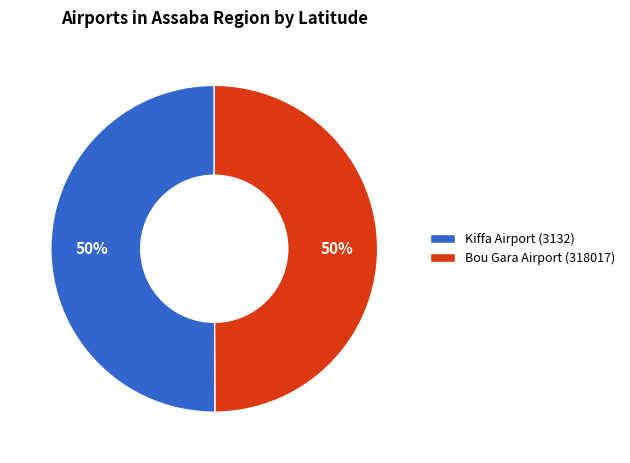

To the nearest percent, what portion does Kiffa Airport (3132) represent?

50%